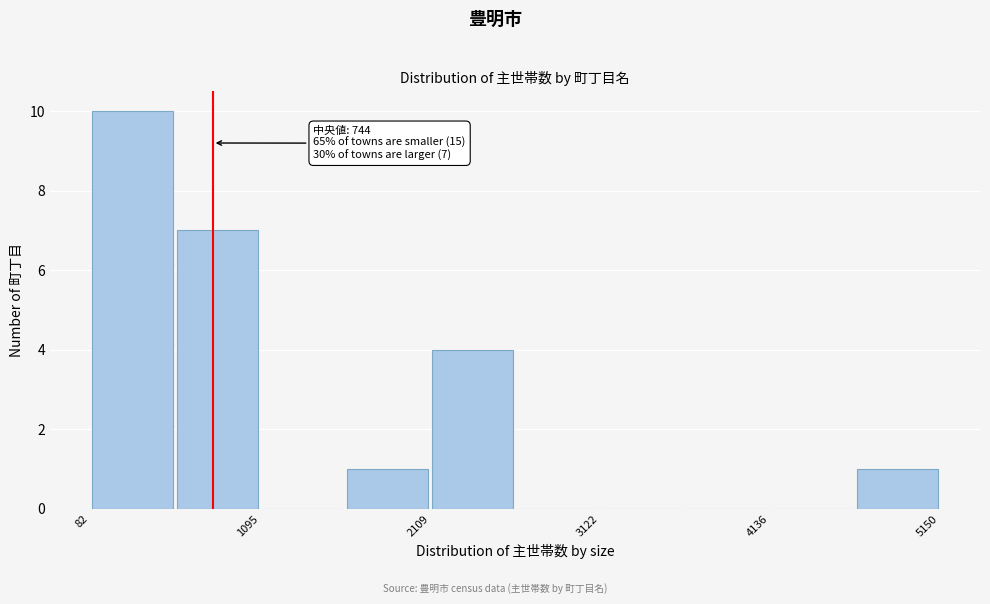

Read against the x-axis, roughly where is the centre of the tallest bar?

400